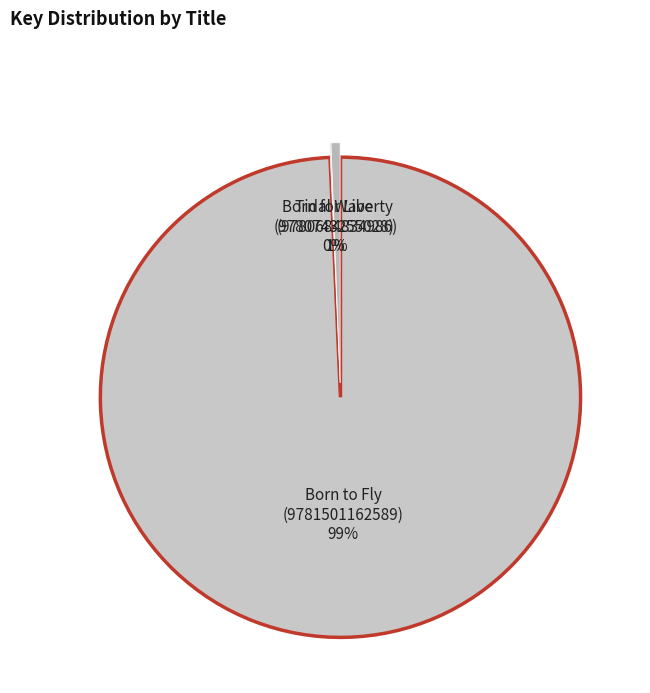

Which category accounts for the majority?

Born to Fly (9781501162589)